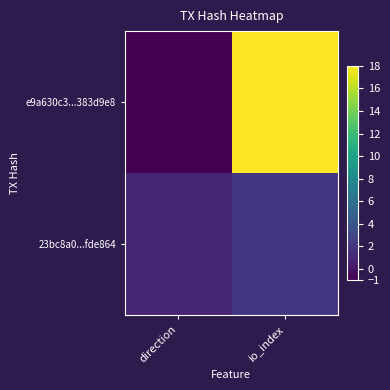

Between direction and io_index, which is larger?

io_index